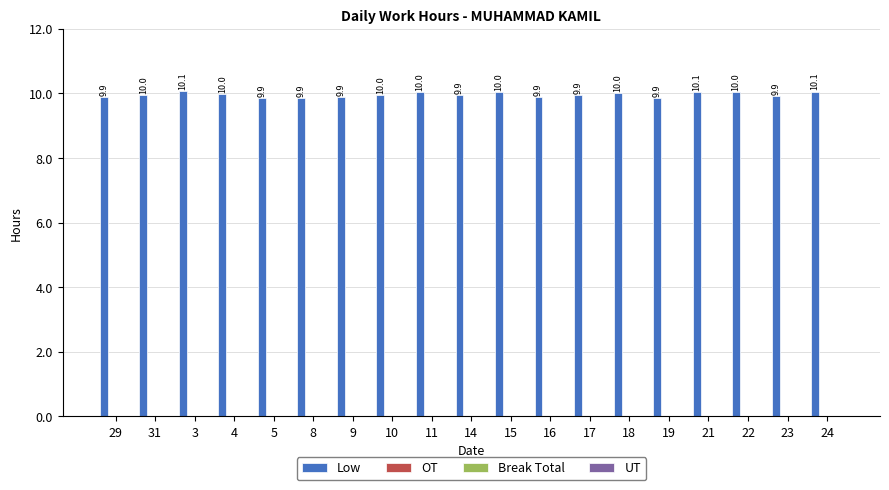

What is the average value?

10.0